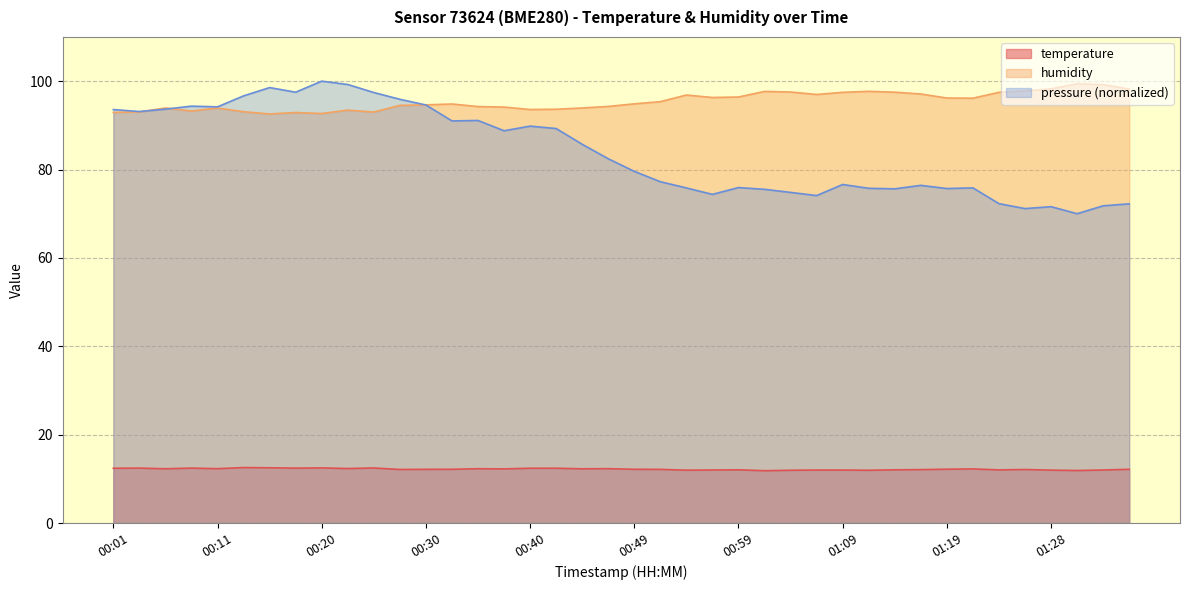

What is the sum of the humidity values at 00:25 and 00:18?

185.9